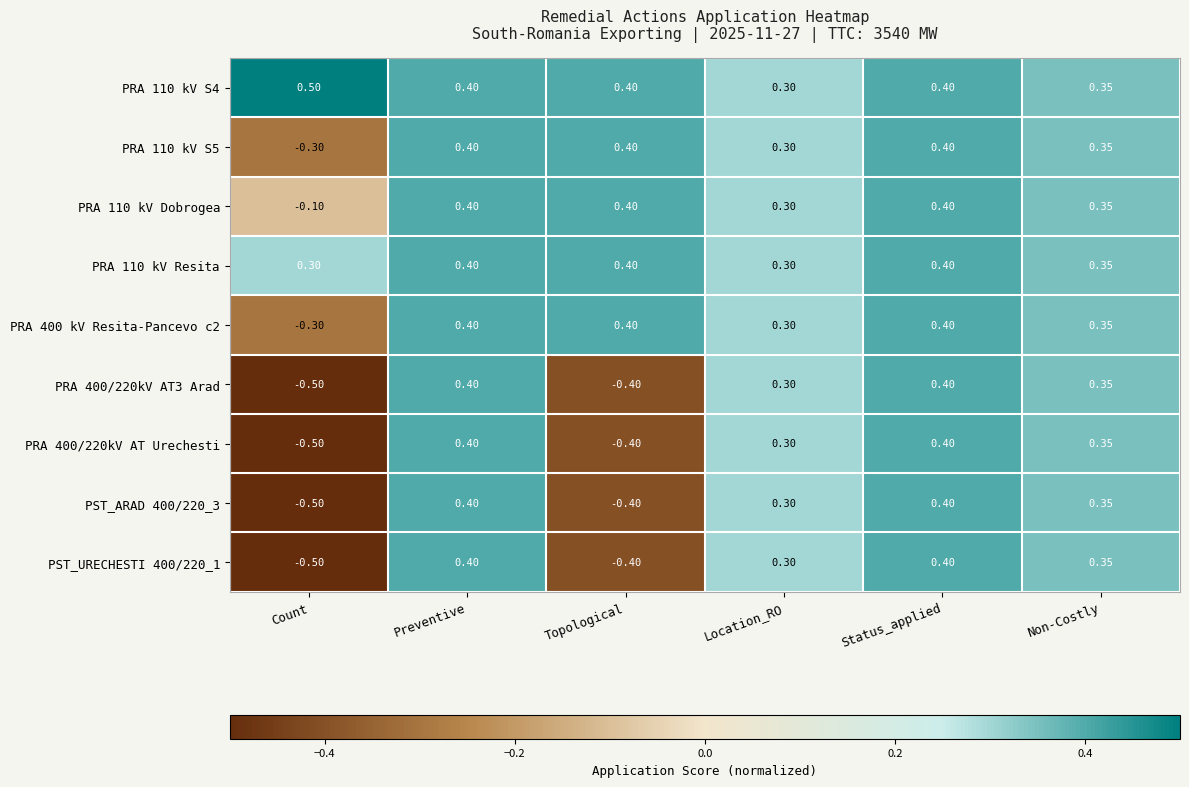

At which label does PST_ARAD 400/220_3 first exceed 0?

Preventive